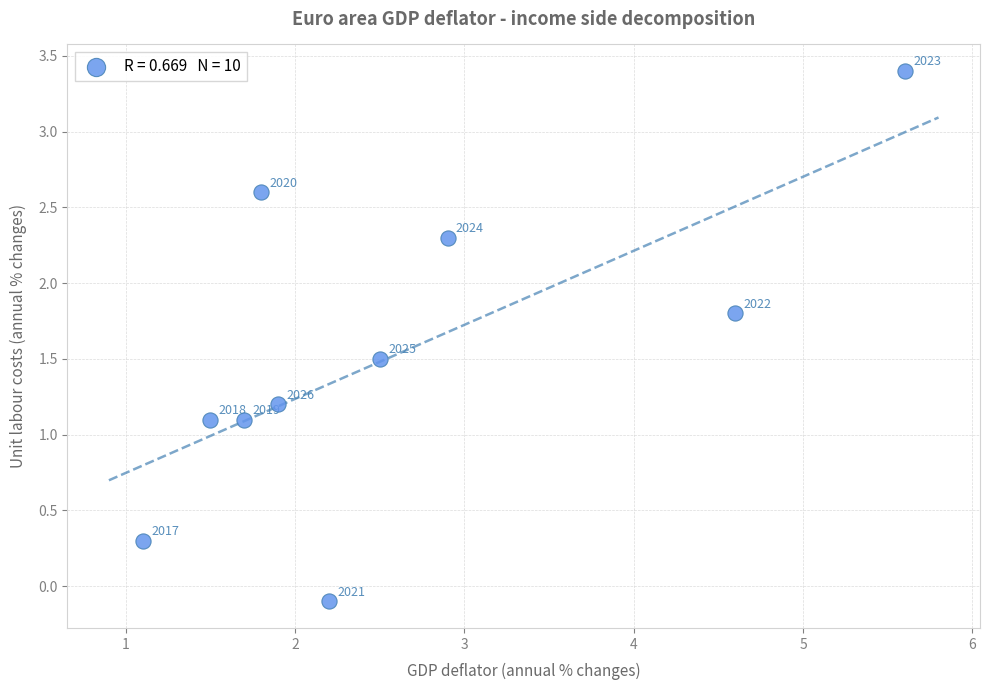

What is the average Y value?

1.5